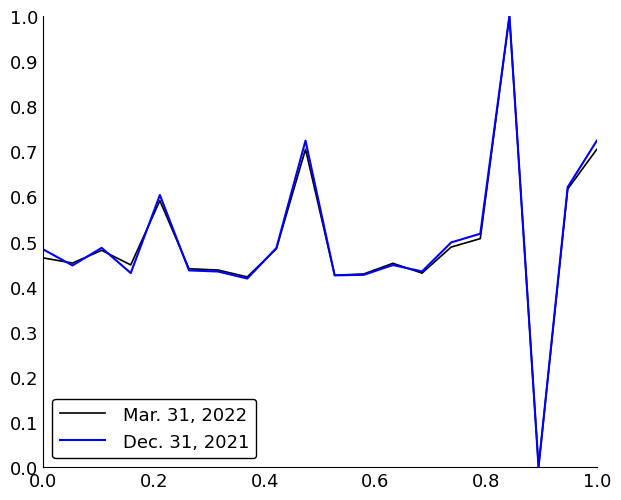

True or false: Dec. 31, 2021 has more than 1 interior local peaks.

True